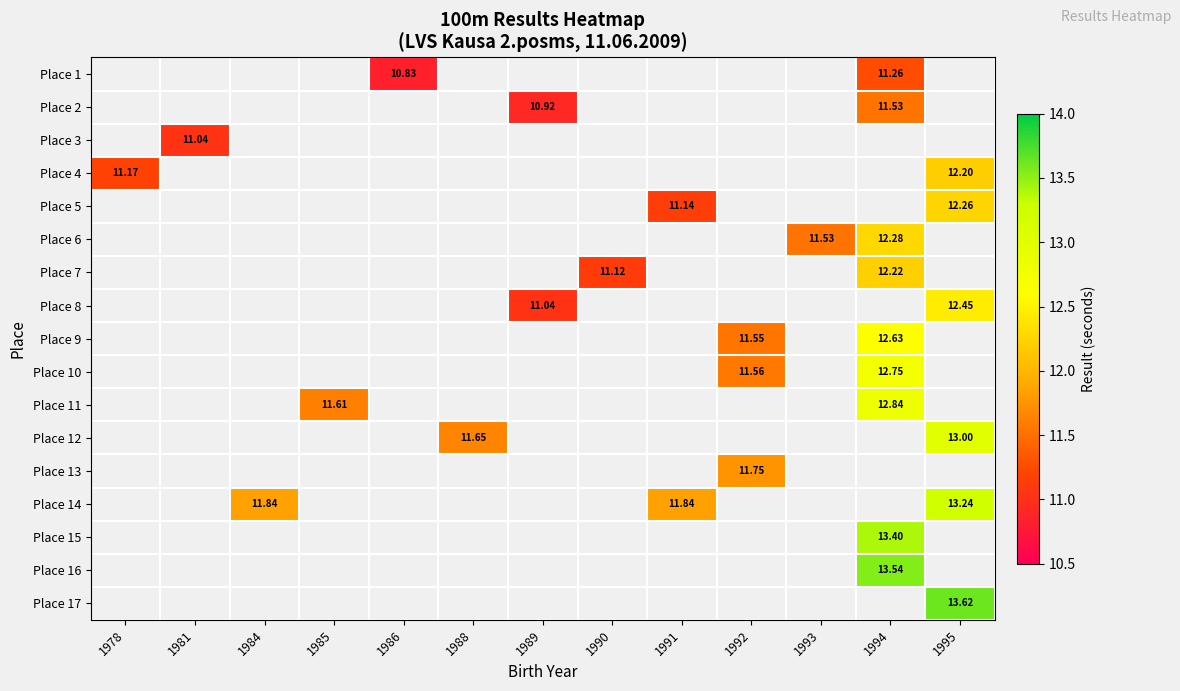

Which series changed the most between 1993 and 1994?

Place 6